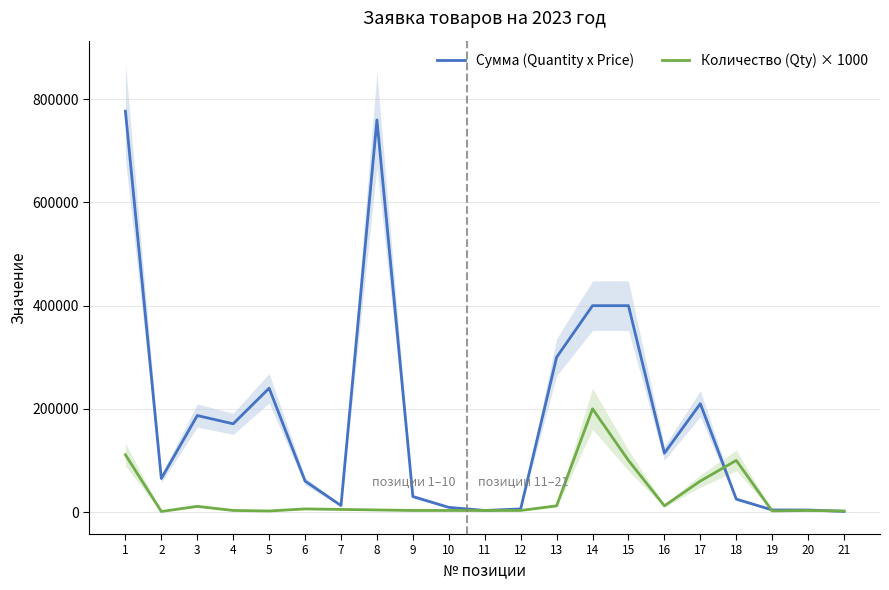

What is the difference between the Сумма (Quantity x Price) values at 9 and 5?

210000